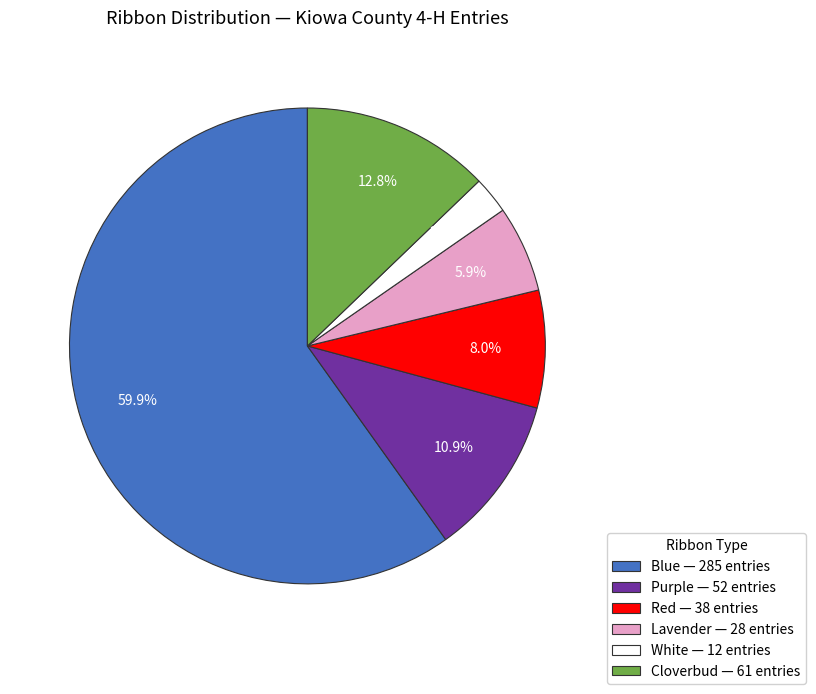

How many segments does this pie chart have?

6